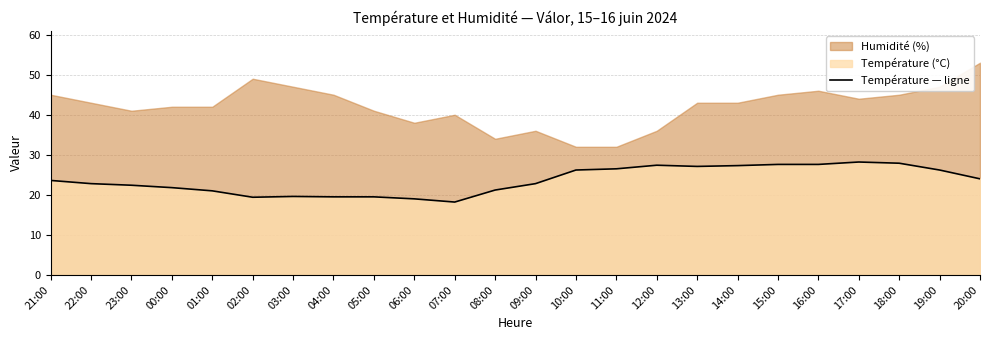

Count the number of categories in the chart.

24